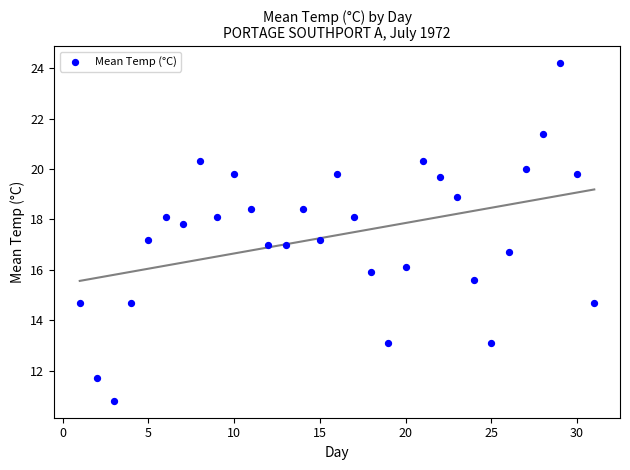

What is the range of X values (max minus min)?

30.0